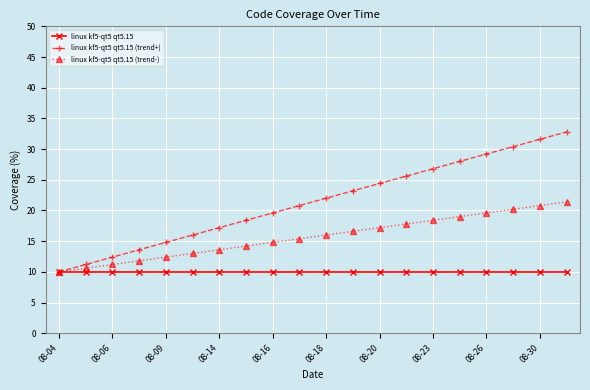

Reading left to right, transcribe all the data shown in this chart.

linux kf5-qt5 qt5.15: 10.0	10.0	10.0	10.0	10.0	10.0	10.0	10.0	10.0	10.0	10.0	10.0	10.0	10.0	10.0	10.0	10.0	10.0	10.0	10.0
linux kf5-qt5 qt5.15 (trend+): 10.0	11.2	12.4	13.6	14.8	16.0	17.2	18.4	19.6	20.8	22.0	23.2	24.4	25.6	26.8	28.0	29.2	30.4	31.6	32.8
linux kf5-qt5 qt5.15 (trend-): 10.0	10.6	11.2	11.8	12.4	13.0	13.6	14.2	14.8	15.4	16.0	16.6	17.2	17.8	18.4	19.0	19.6	20.2	20.8	21.4